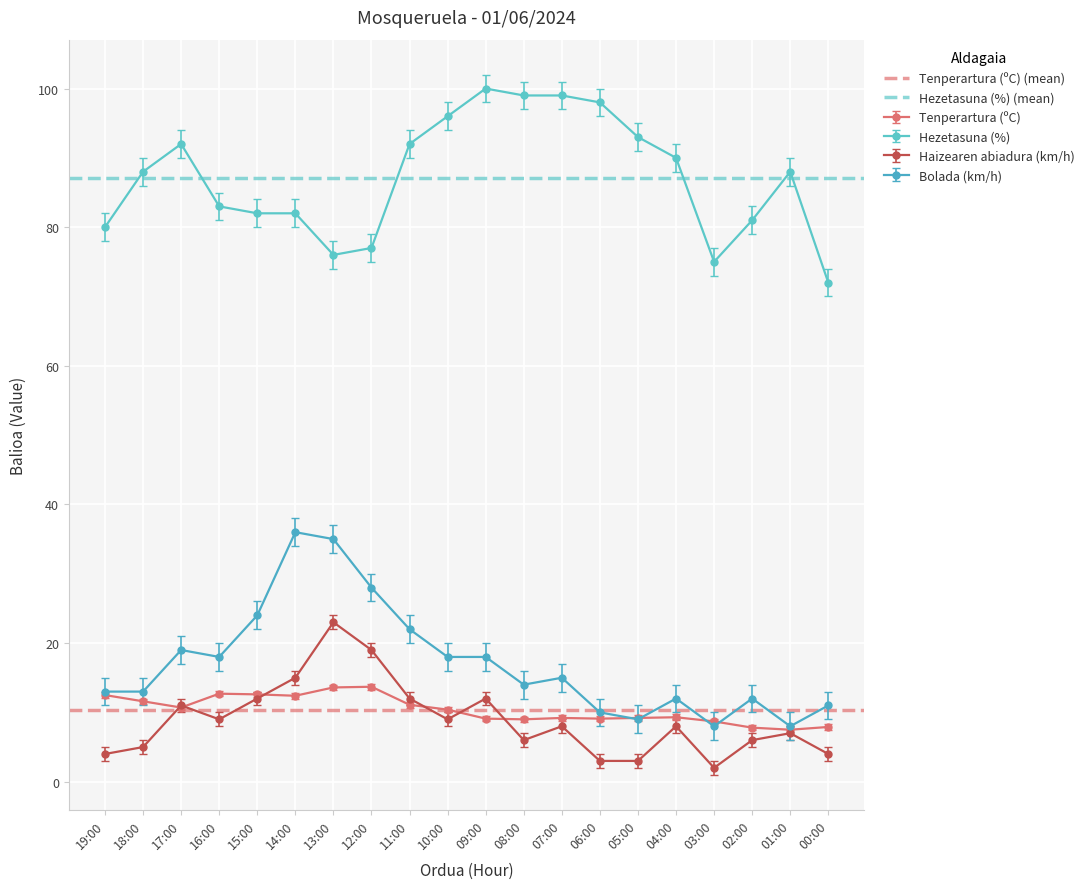

At which label is Tenperartura (ºC) (mean) closest to 10?

19:00